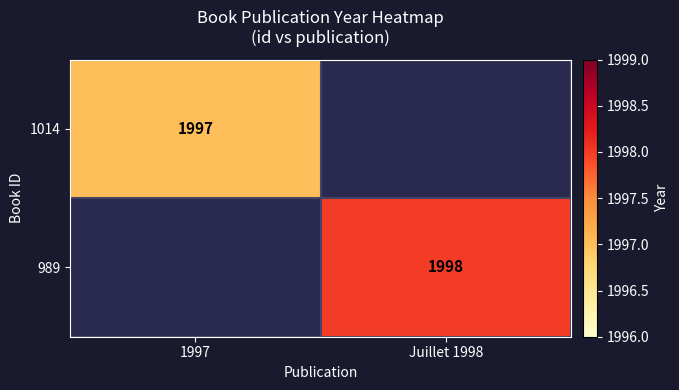

At how many categories does at least one series exceed 1997?

1